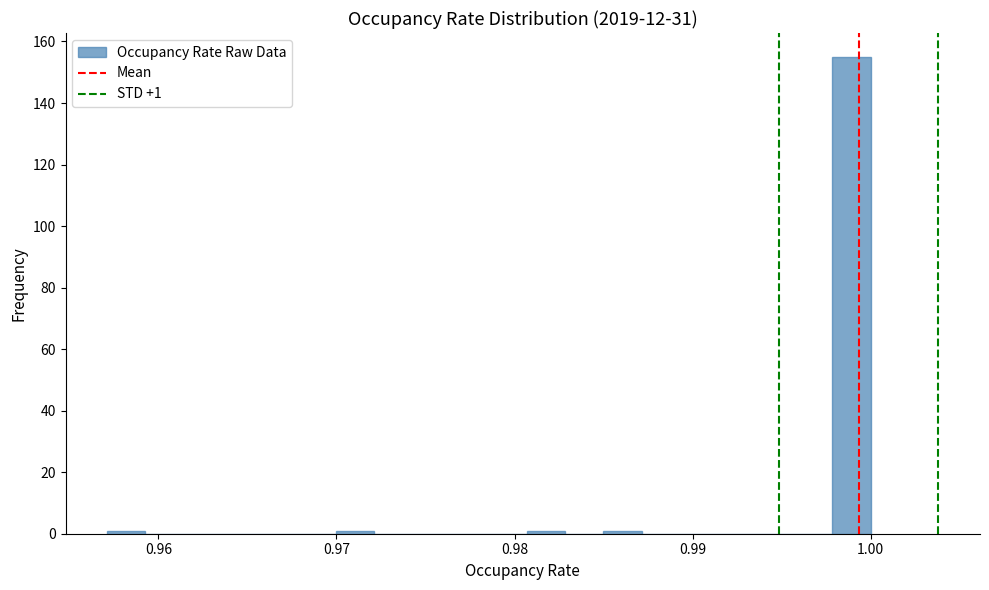

Read against the x-axis, roughly where is the centre of the tallest bar?

0.999